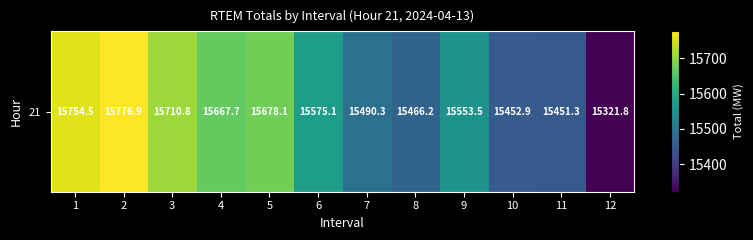

Which category has the lowest value across all series?

12